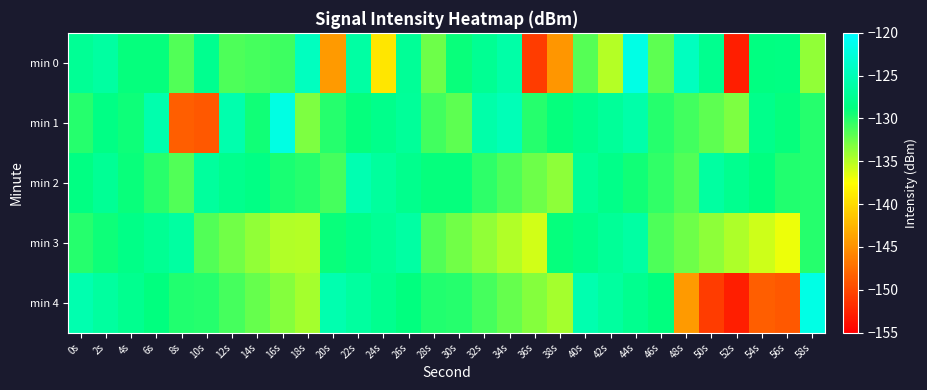

List the series in order of their overall mean, lowest first.

min 4, min 0, min 3, min 1, min 2